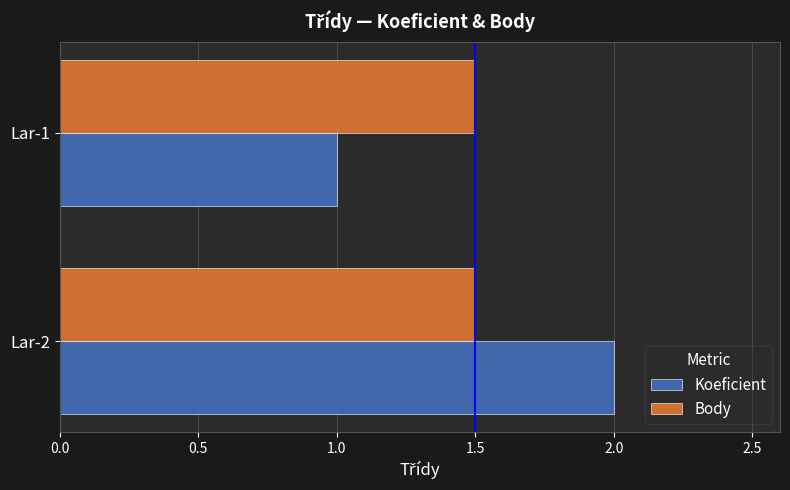

How many values in the Koeficient series are below 2?

1